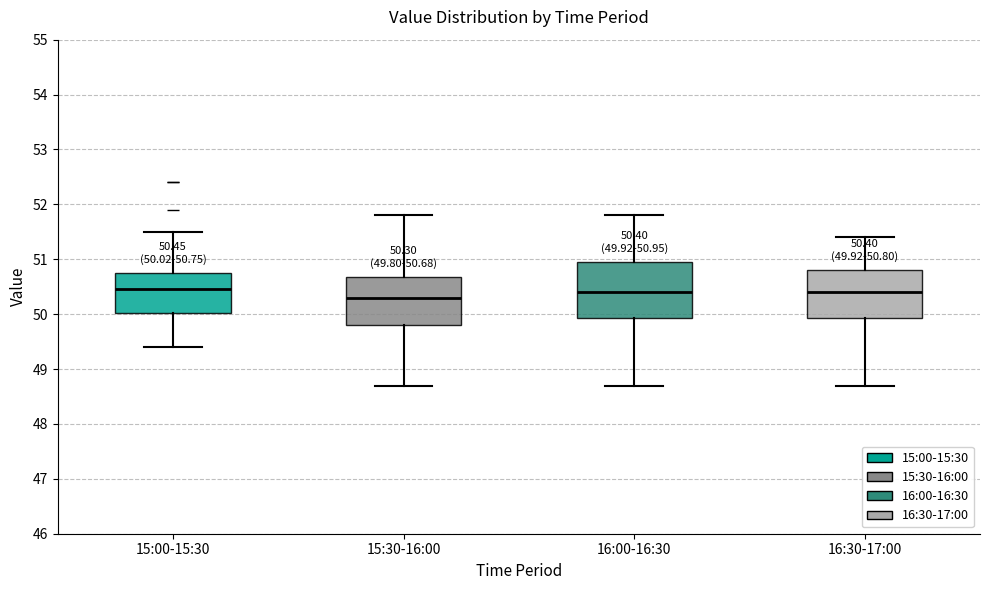

Comparing the boxes themselves (not the whiskers), which one is the tallest?

16:00-16:30